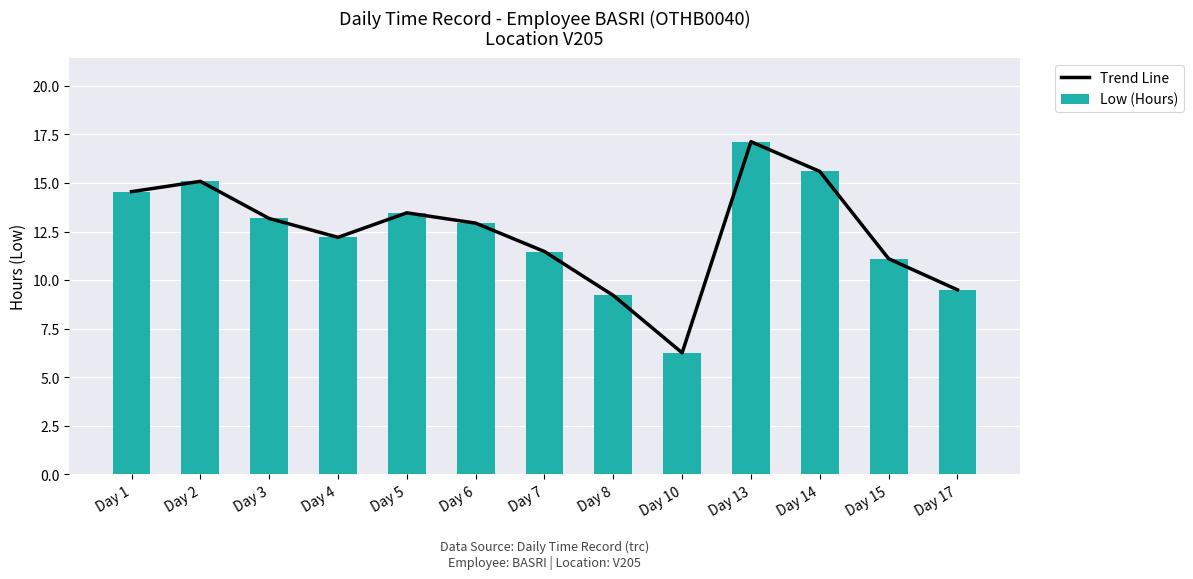

What is the average value of the Low (Hours) series?

12.4